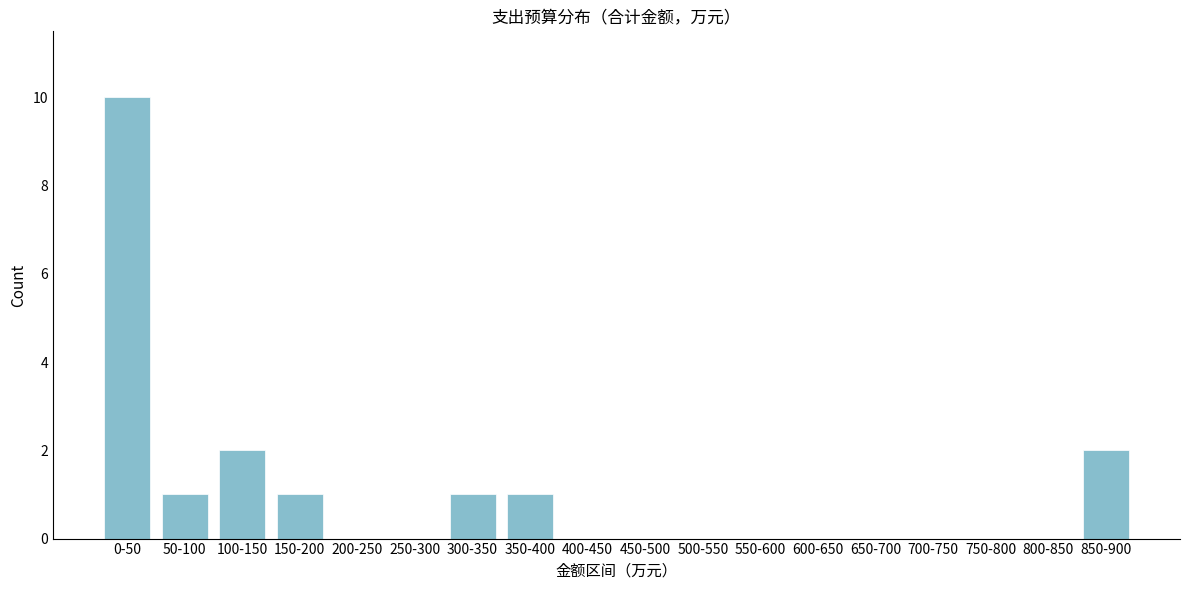

Reading left to right, what are all the values shown in this chart?

0-50=10	50-100=1	100-150=2	150-200=1	200-250=0	250-300=0	300-350=1	350-400=1	400-450=0	450-500=0	500-550=0	550-600=0	600-650=0	650-700=0	700-750=0	750-800=0	800-850=0	850-900=2